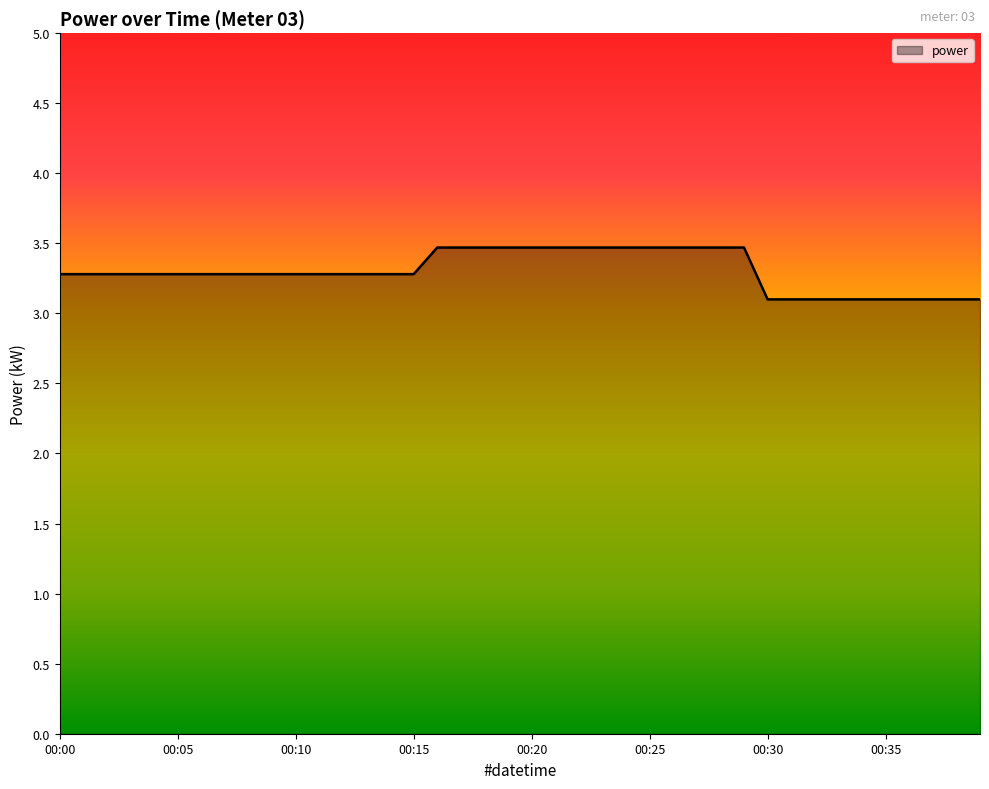

What is the greatest value displayed?

3.5